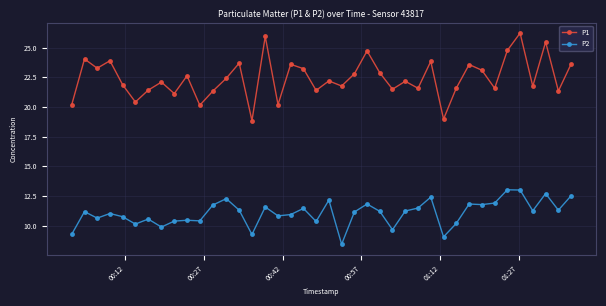

Which series has the largest total across all categories?

P1